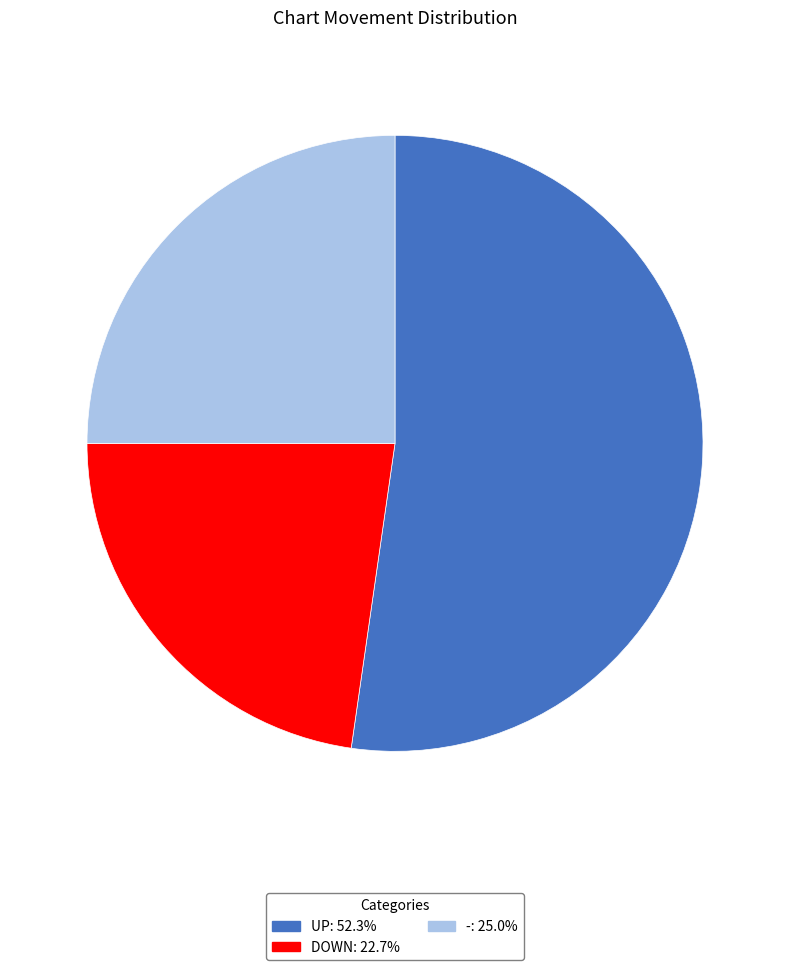

Is there a majority slice in this chart?

Yes